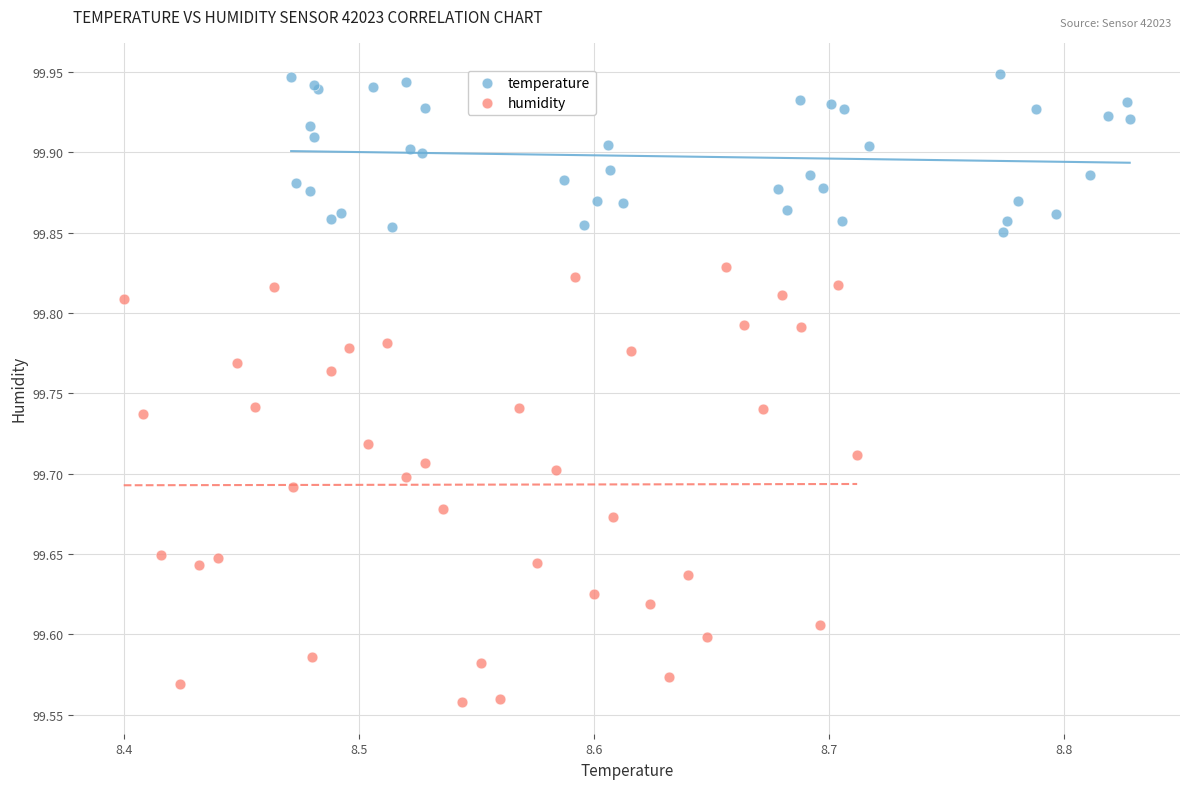

Which series contains the highest Y value?

temperature